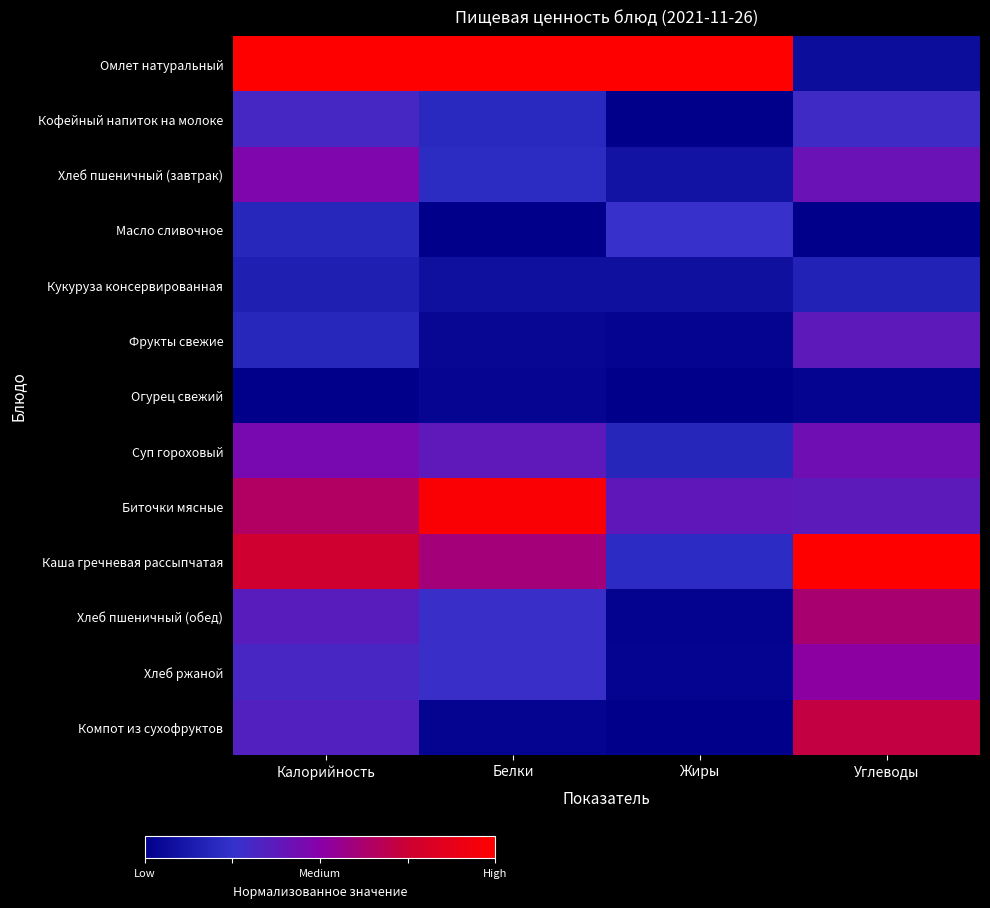

Which category has the highest value across all series?

Калорийность